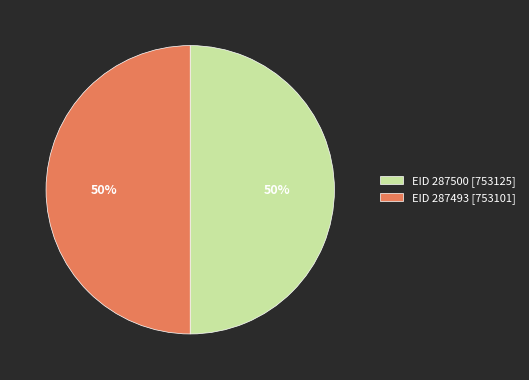

To the nearest percent, what is the average slice percentage?

50%